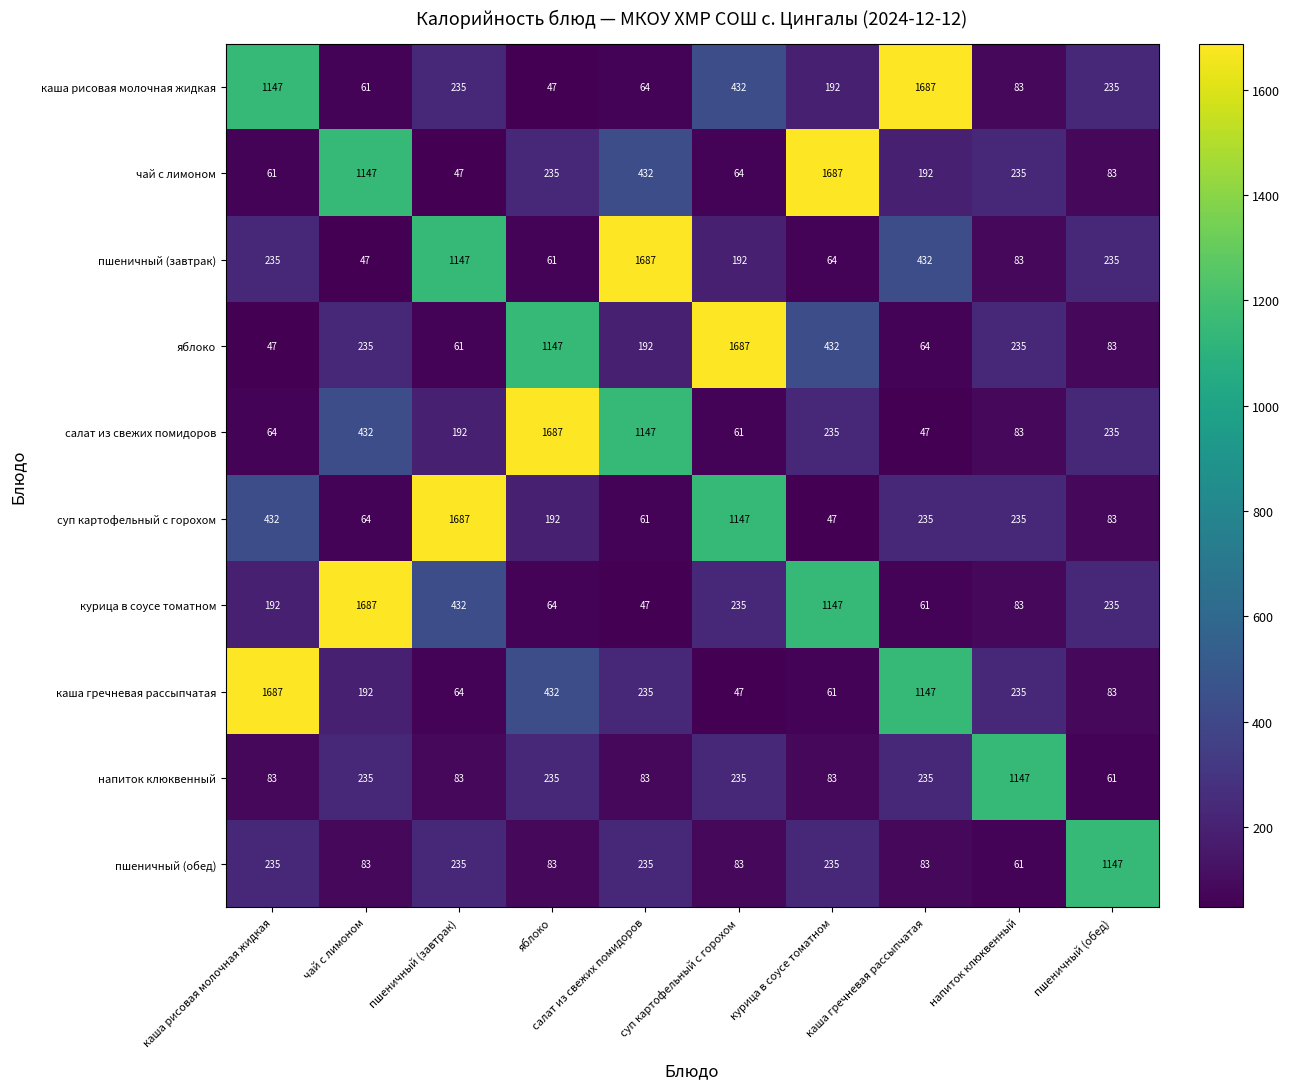

Is it true that суп картофельный с горохом equals 235 at напиток клюквенный?

True